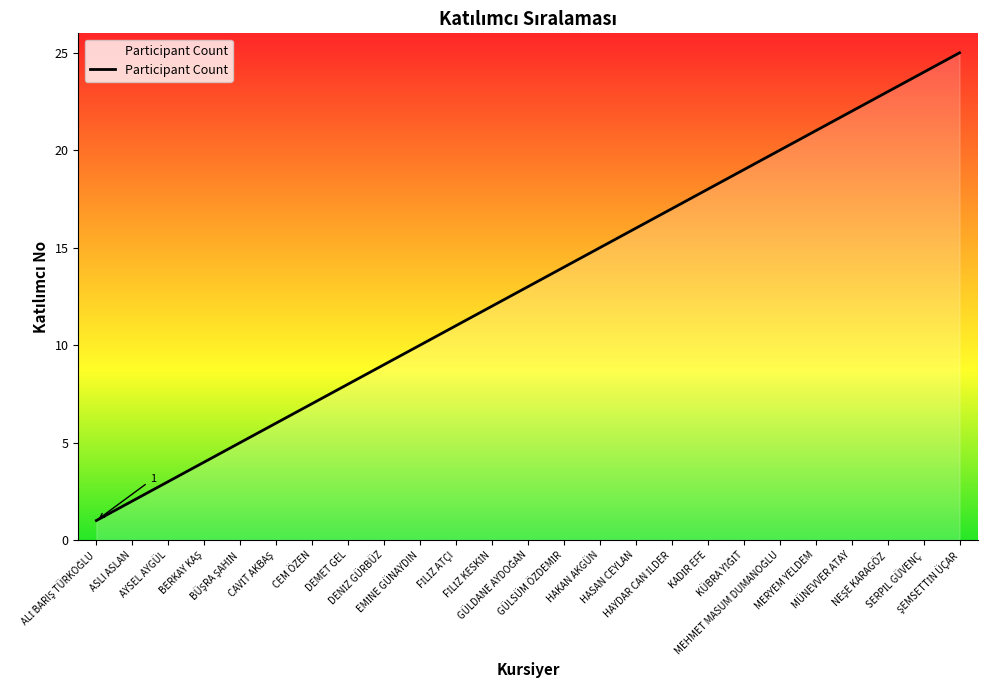

What is the maximum value shown in the chart?

25